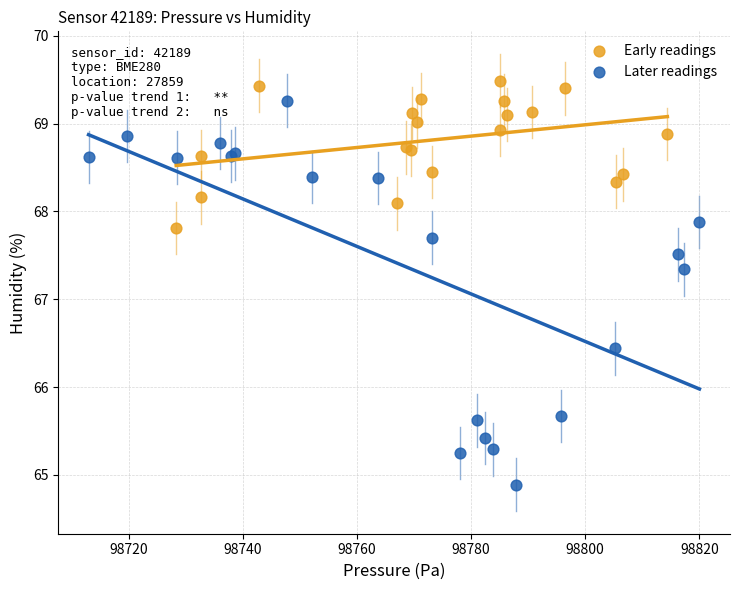

Which series reaches the maximum Y coordinate?

Early readings